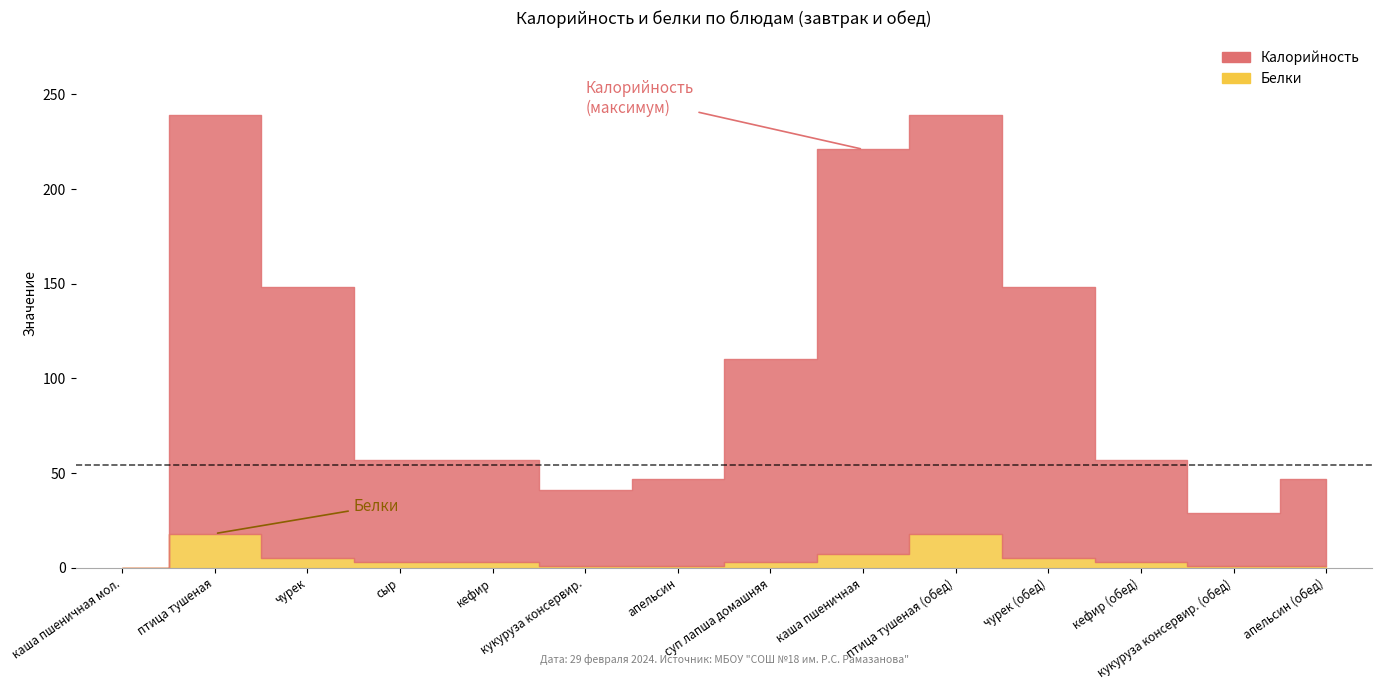

Where is the first local maximum for Белки?

птица тушеная